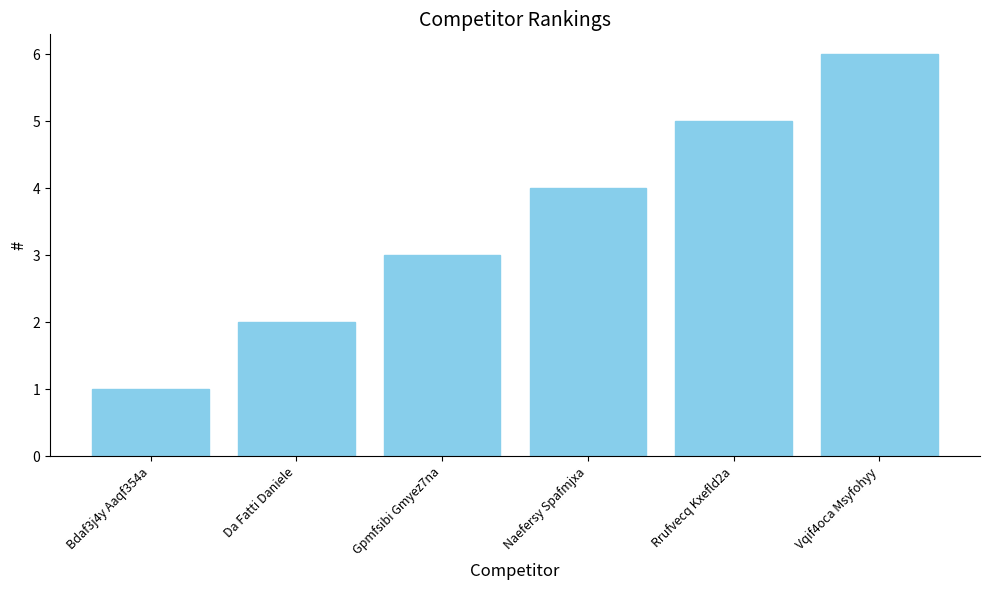

Which label corresponds to the largest value in the chart?

Vqif4oca Msyfohyy